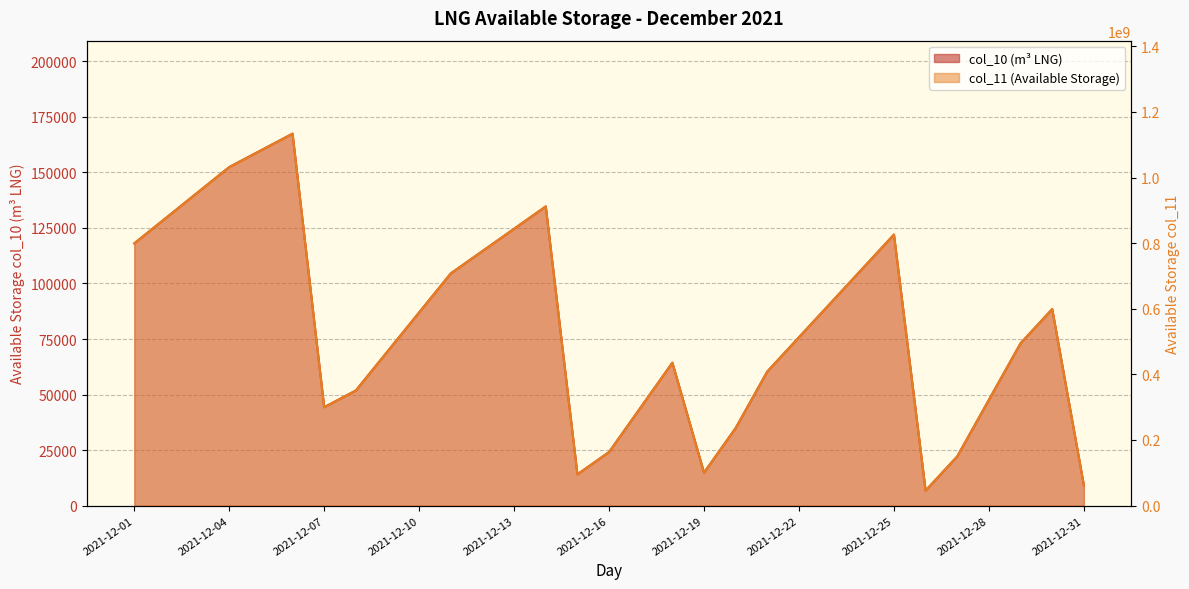

How many lines are shown in the chart?

2